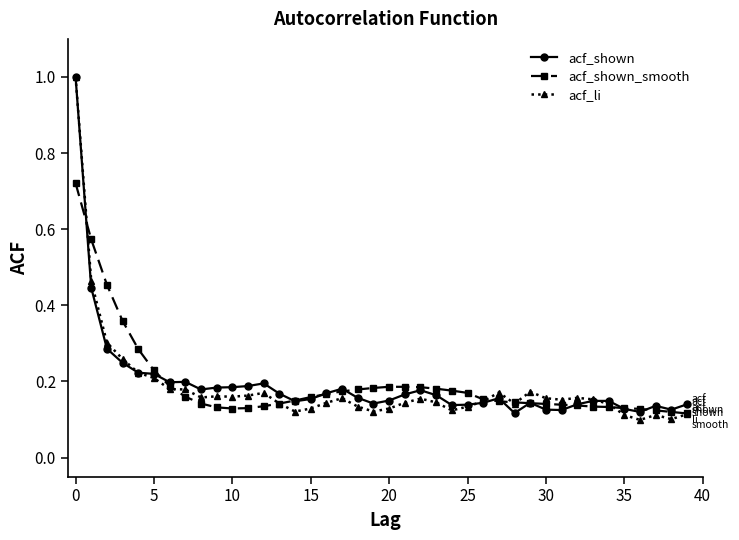

At how many categories does at least one series exceed 0?

40